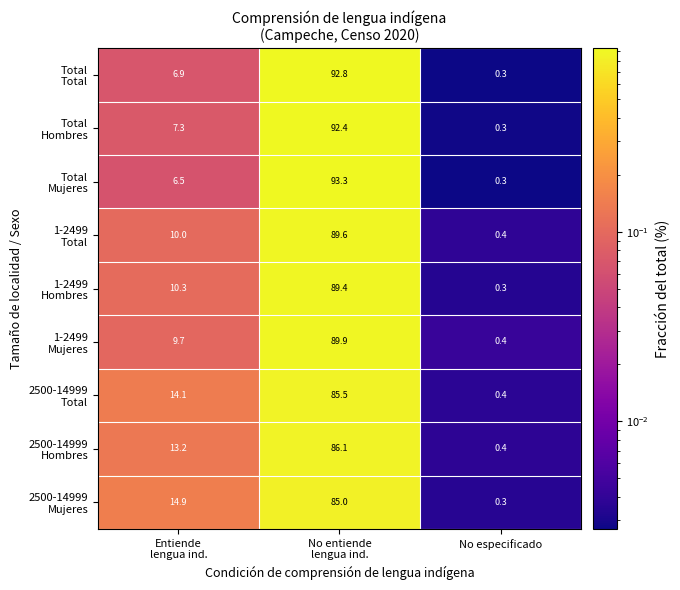

What is the maximum value shown in the chart?

93.3